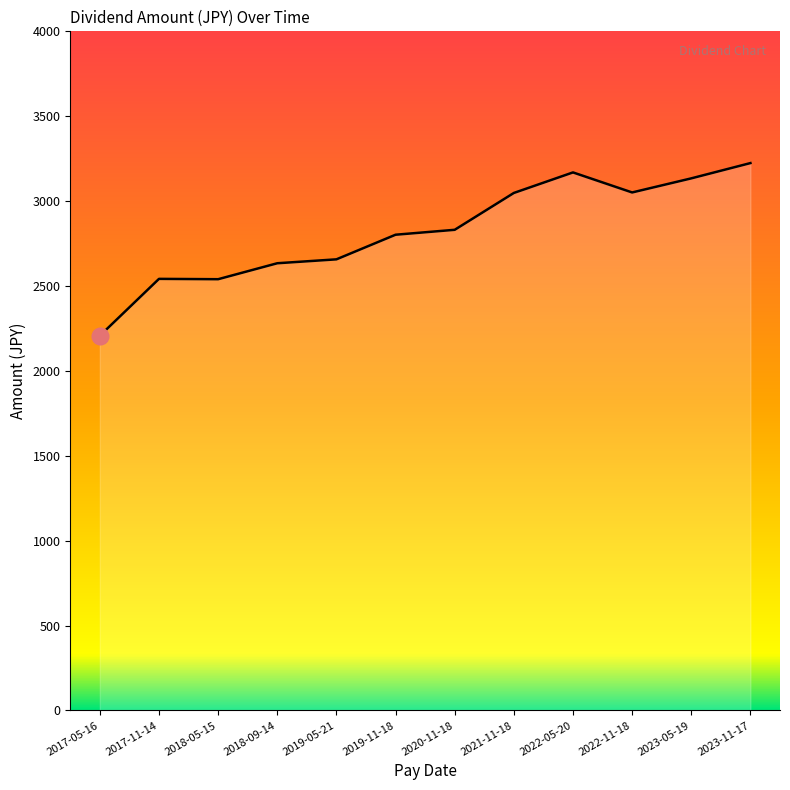

What value does the data have at 2018-05-15, to the nearest 100?

2500